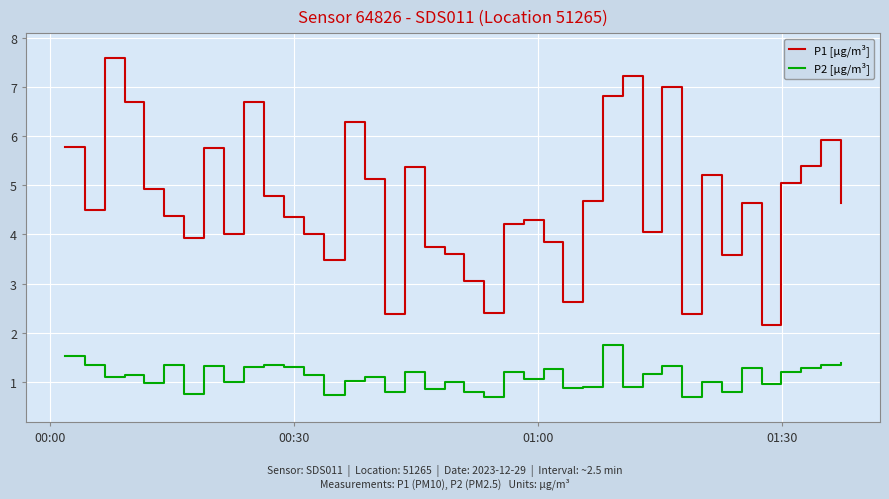

What is the difference between the maximum and second lowest values in the P1 [µg/m³] series?

5.2